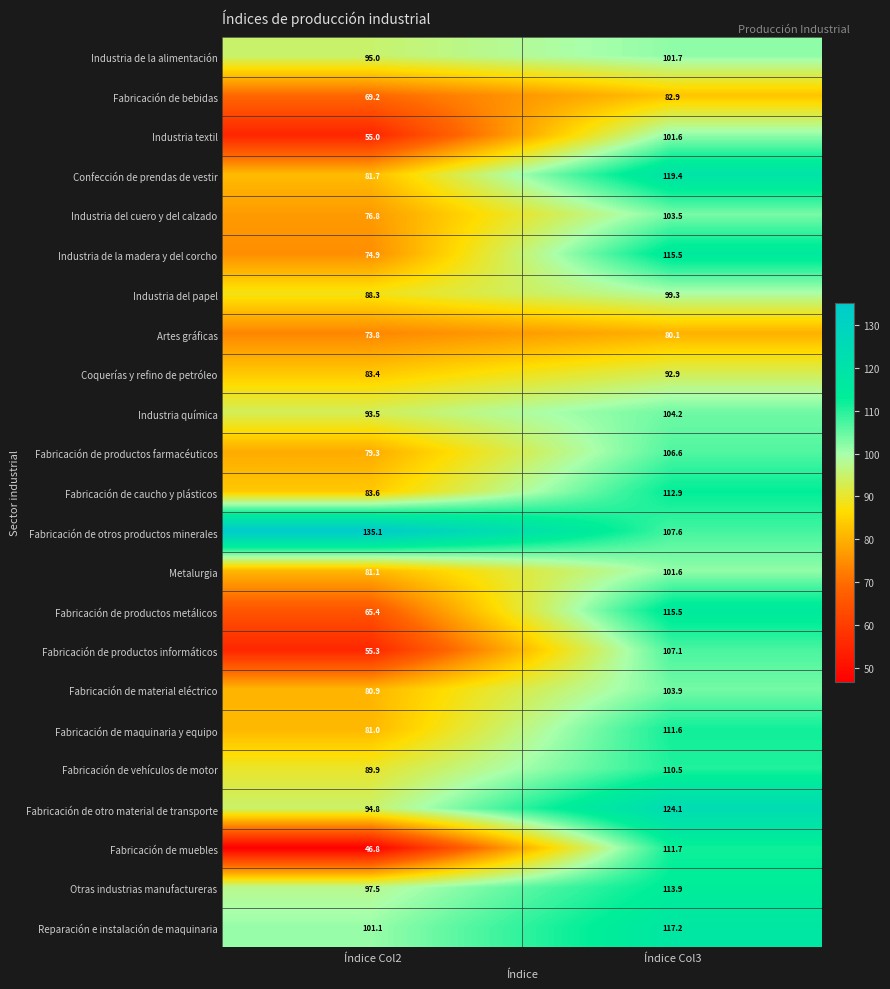

What is the difference between the maximum and minimum values in the Confección de prendas de vestir series?

37.7